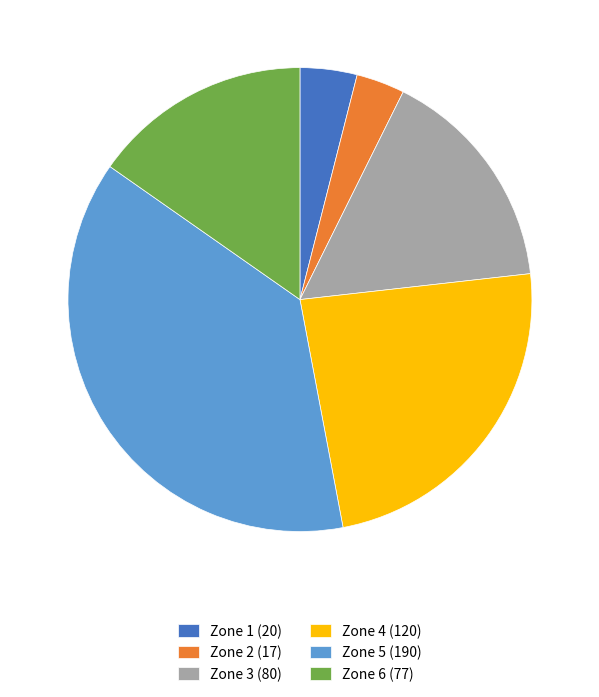

Do Zone 3 (80) and Zone 6 (77) together represent more than half of the pie?

No